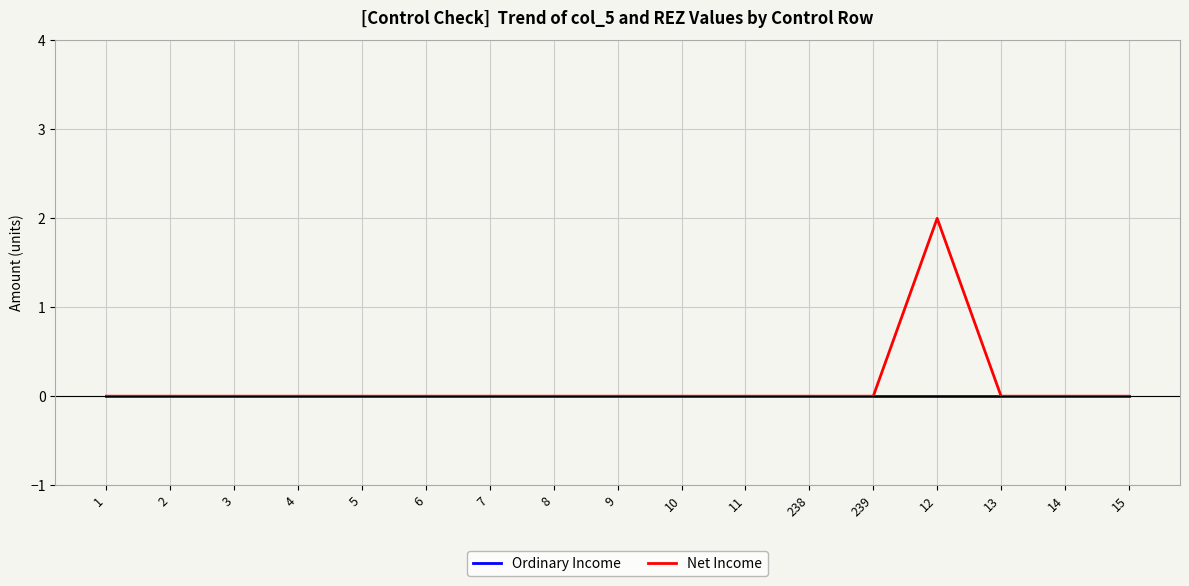

At which category is the sum across all series the highest?

12